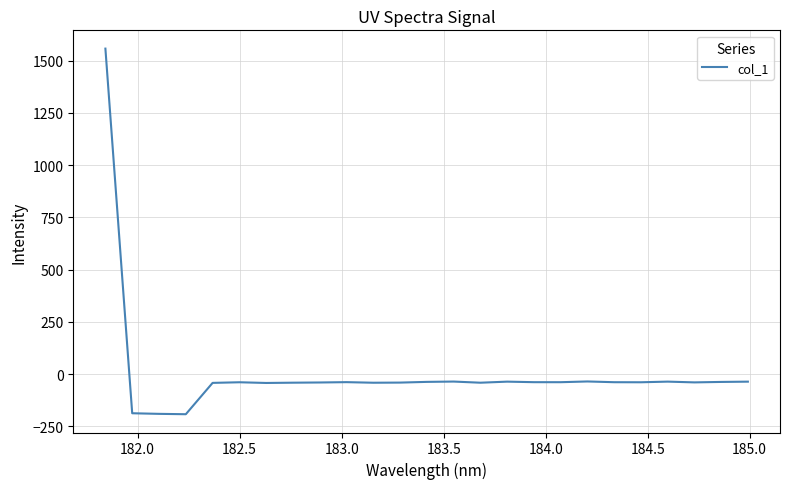

What is the greatest value displayed?

1557.7